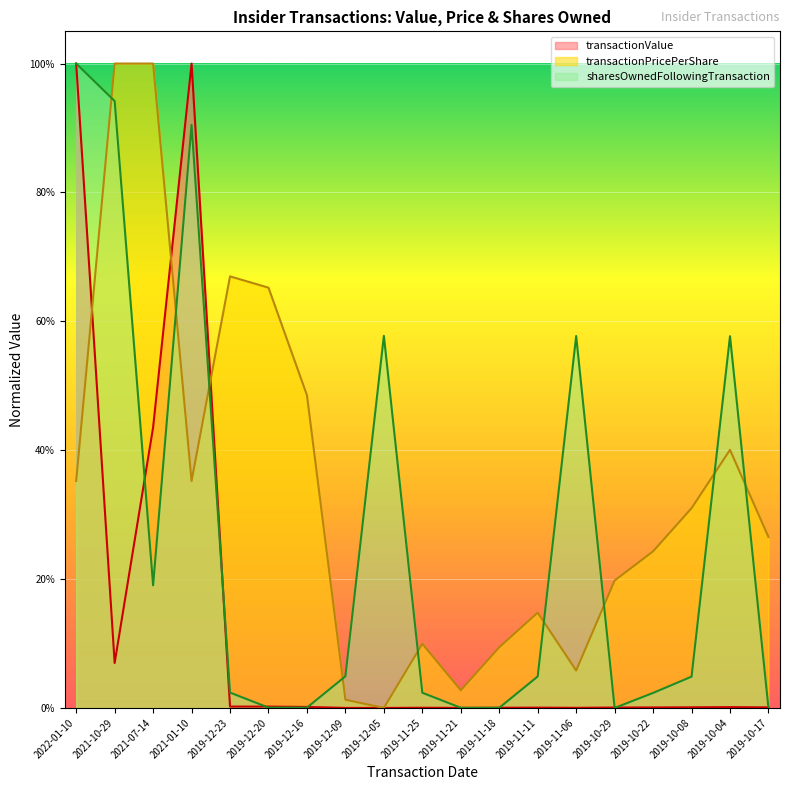

What are all the series names shown in the legend?

transactionValue, transactionPricePerShare, sharesOwnedFollowingTransaction